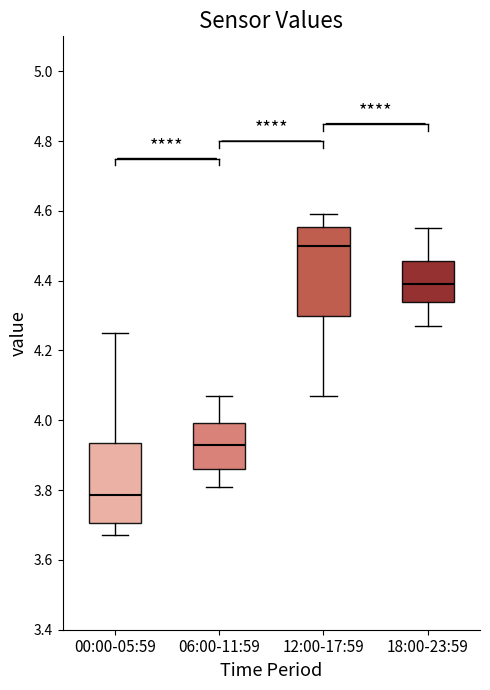

Reading left to right, transcribe this box plot: for each box, give where its median line is, the range the box spans, and where its two whiskers end, as read against the y-axis. The values are not printed on the chart, so give them approximately, as read against the axis.

00:00-05:59: median 3.78, box 3.70 to 3.94, whiskers 3.68 to 4.26
06:00-11:59: median 3.94, box 3.86 to 4.00, whiskers 3.82 to 4.08
12:00-17:59: median 4.50, box 4.30 to 4.56, whiskers 4.08 to 4.60
18:00-23:59: median 4.40, box 4.34 to 4.46, whiskers 4.28 to 4.56